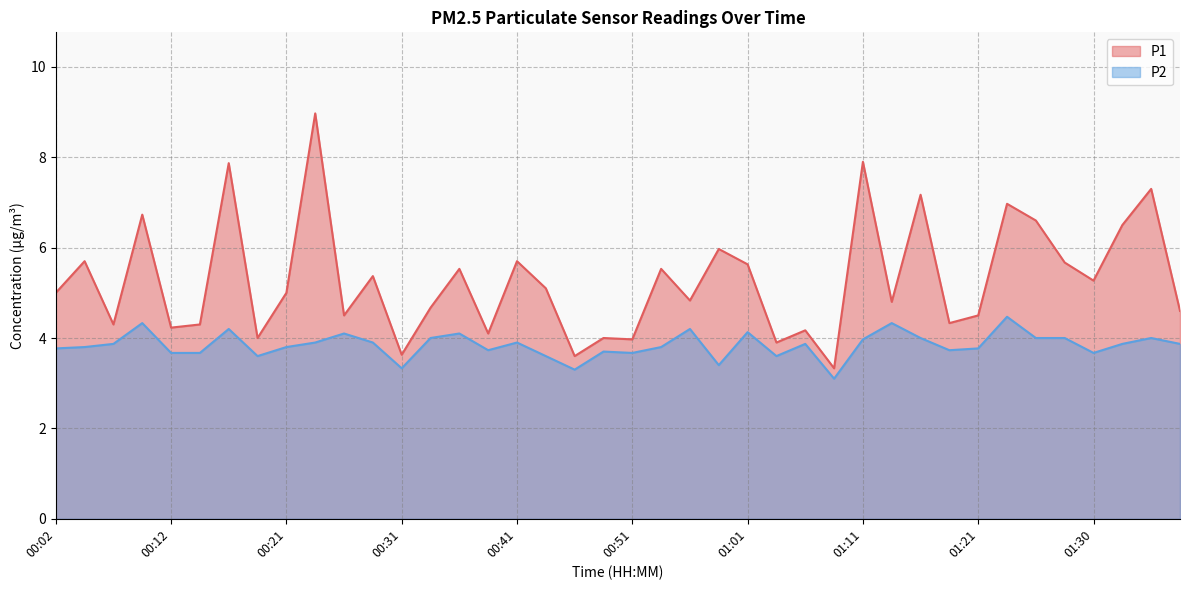

In P2, how many points are lower than both neighbors (excluding endpoints)?

10